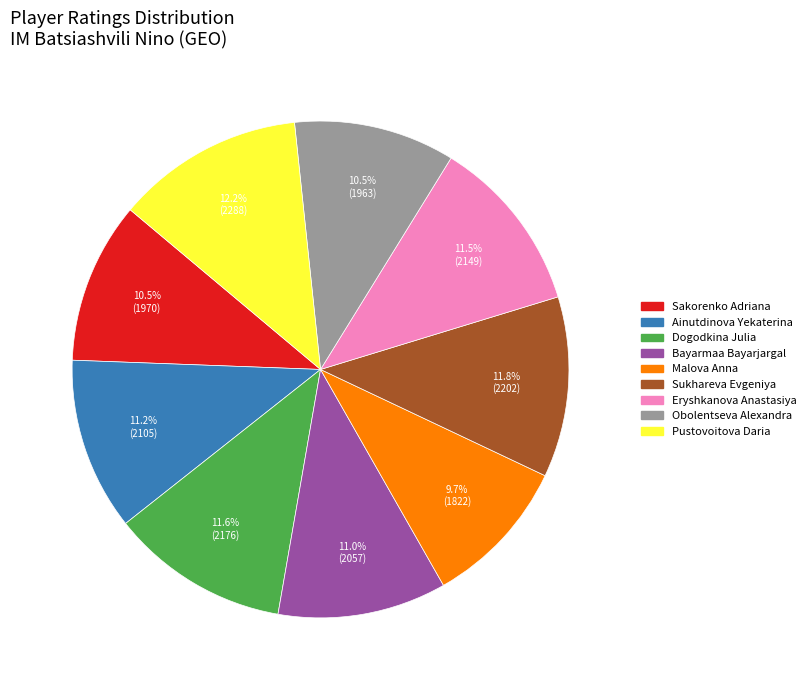

What percentage do Sukhareva Evgeniya and Sakorenko Adriana together represent?

22.3%